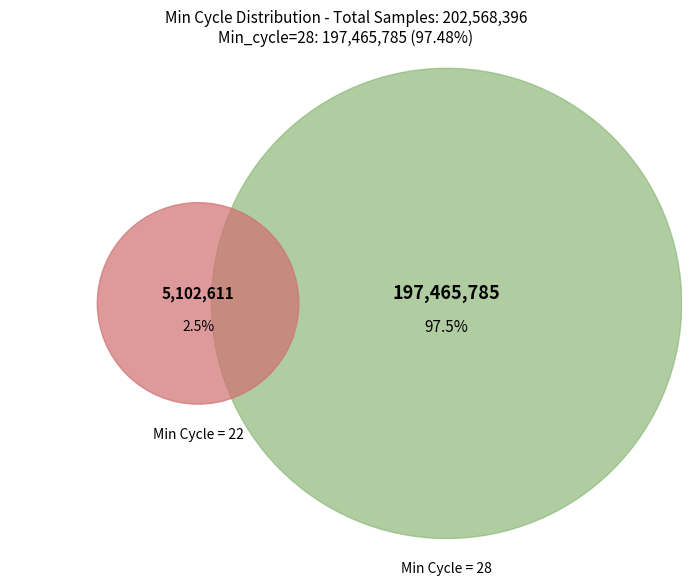

True or false: 28 accounts for 1% of the total.

False